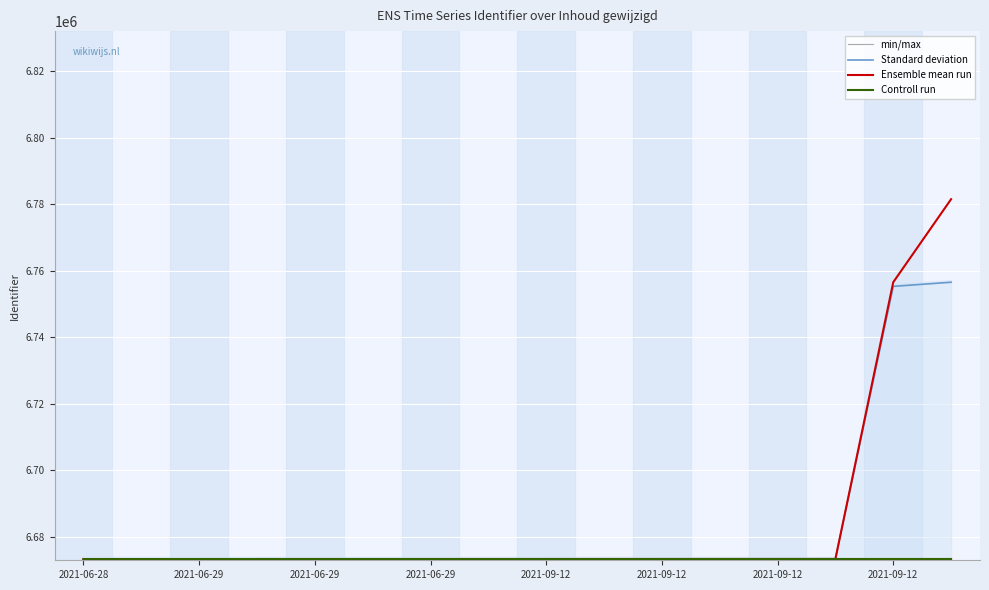

Does the chart have visible grid lines?

Yes